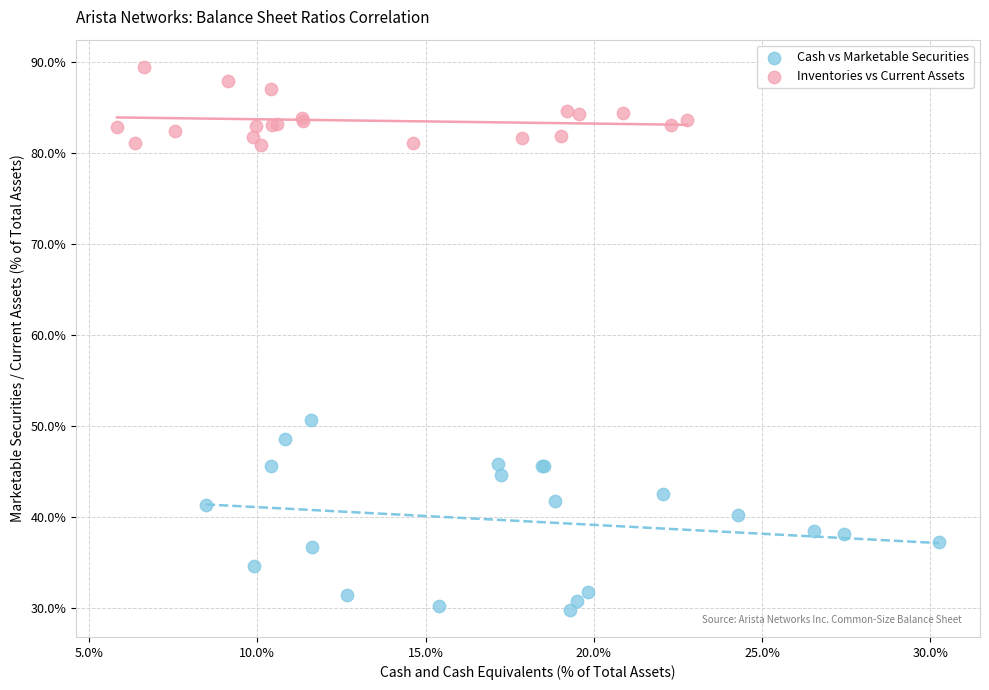

Which series contains the lowest Y value?

Cash vs Marketable Securities